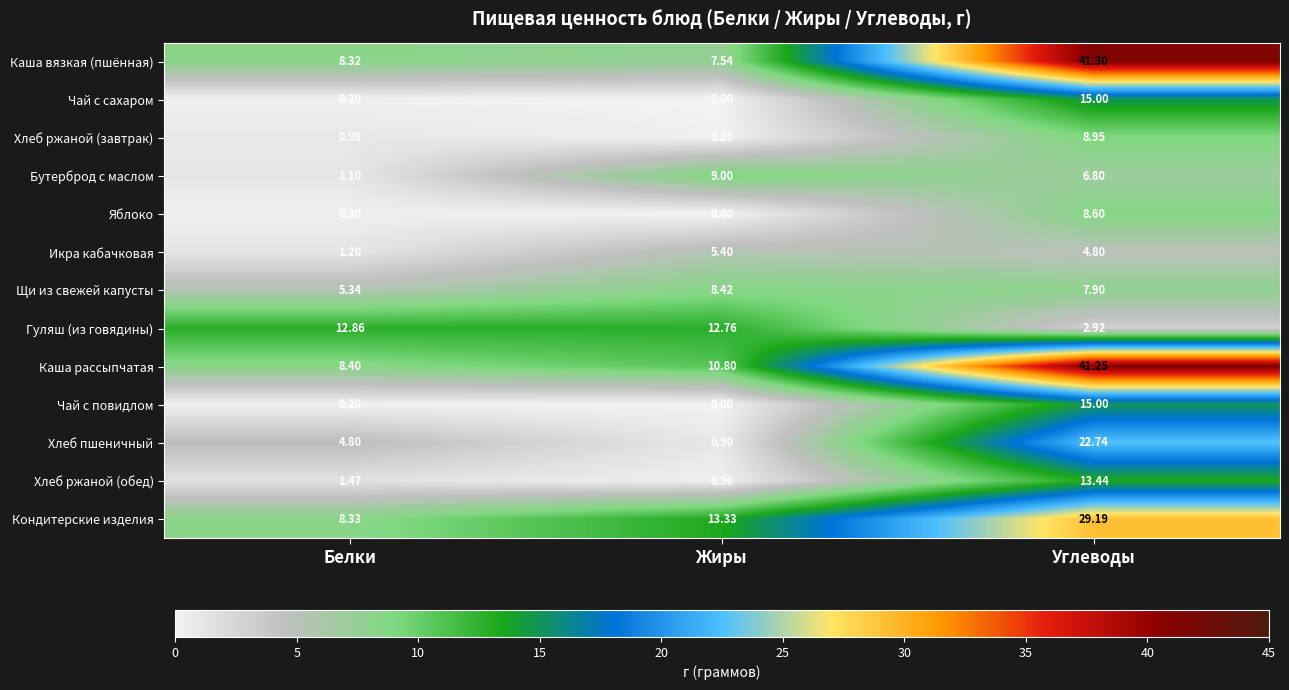

Which series has the widest spread of values?

Каша вязкая (пшённая)